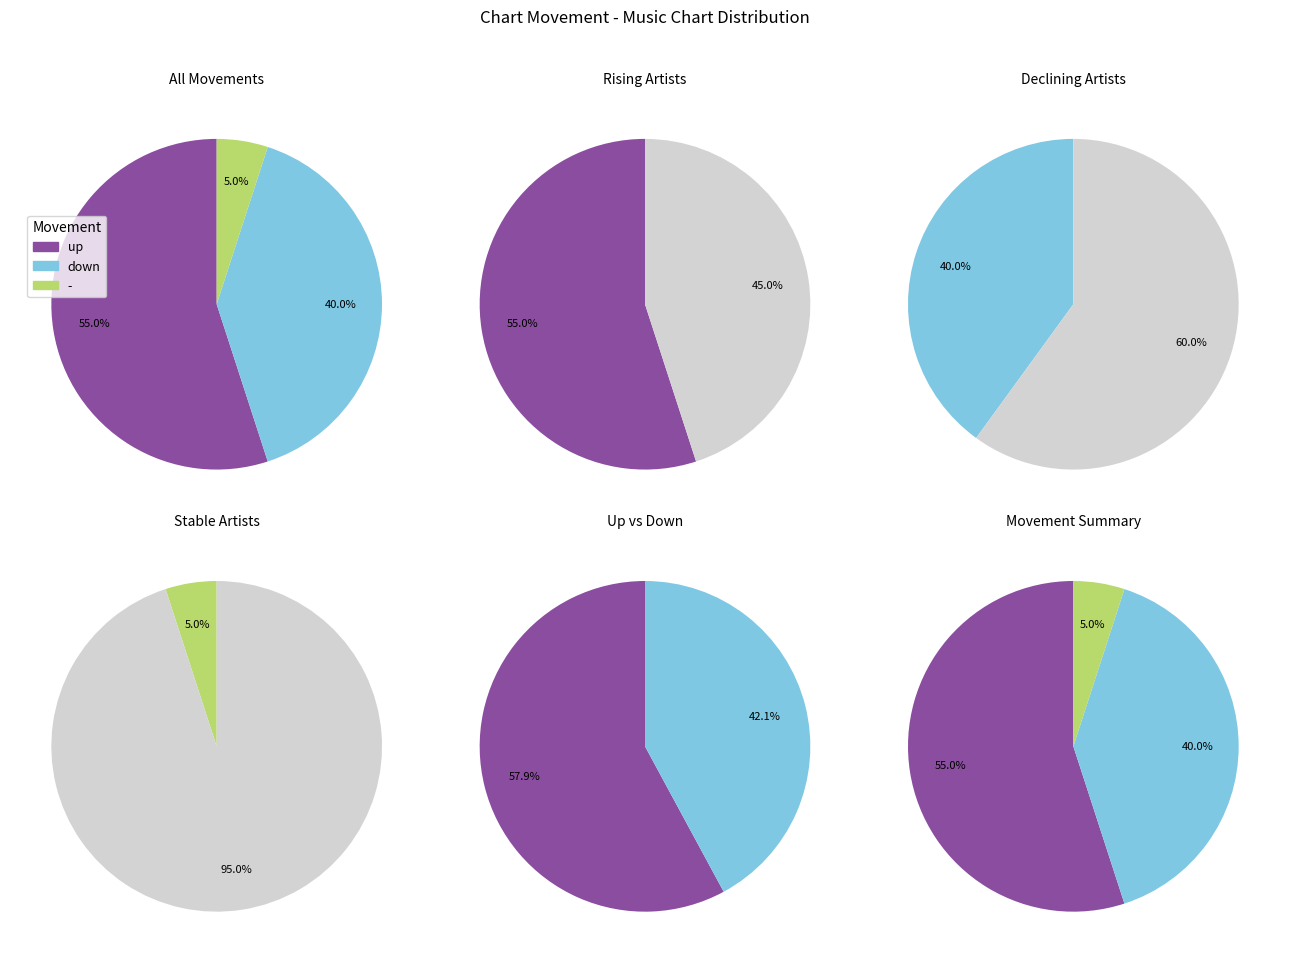

Approximately how many times larger is the value at up compared to -?

11.0